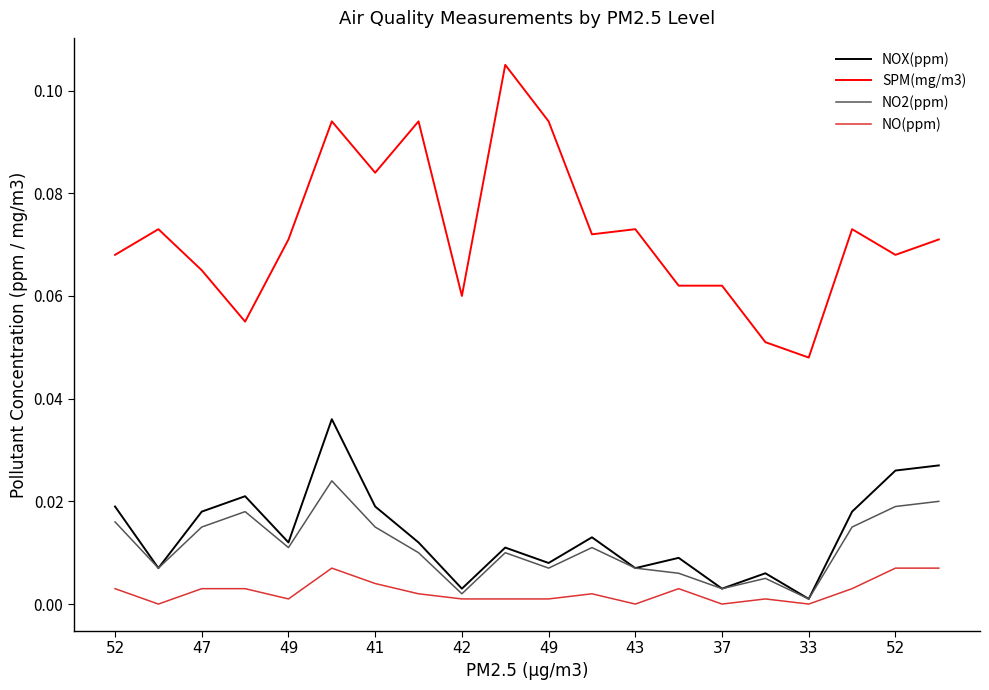

In NOX(ppm), how many points are higher than both neighbors (excluding endpoints)?

6